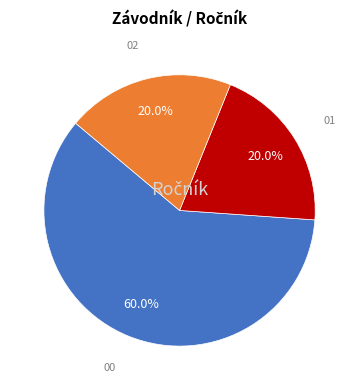

Combined, what portion of the pie is 00 and 01?

80.0%